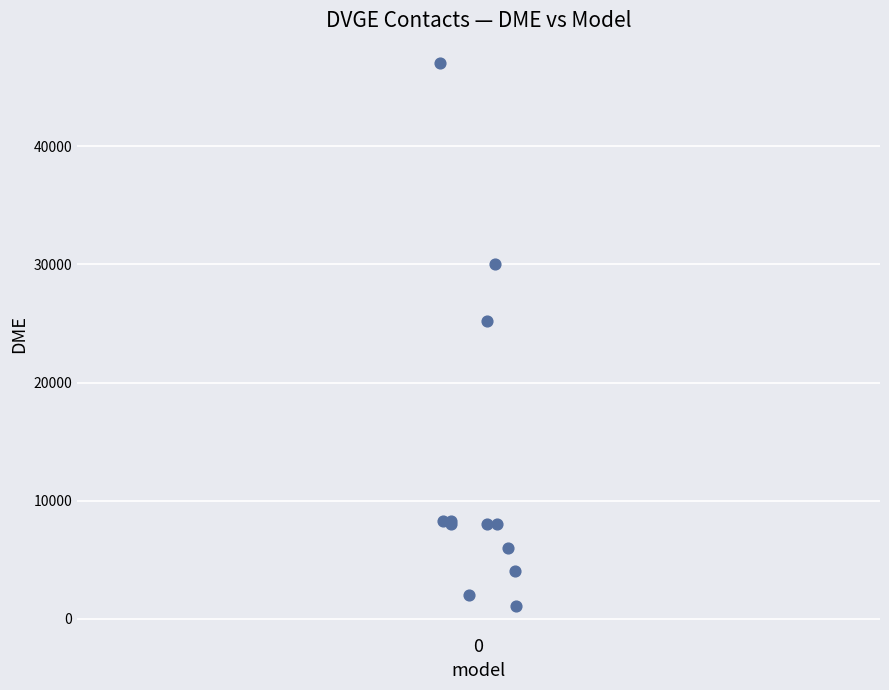

What Y value in the scatter plot is closest to 24069?

25194